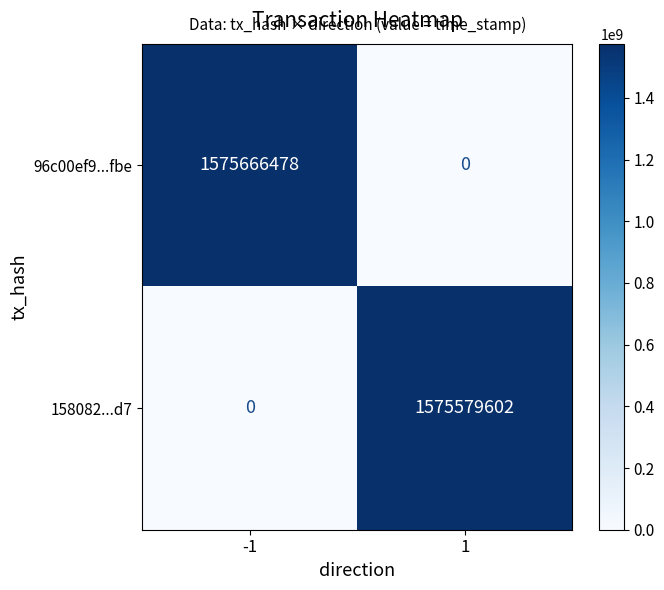

At how many categories does at least one series exceed 810082486?

2